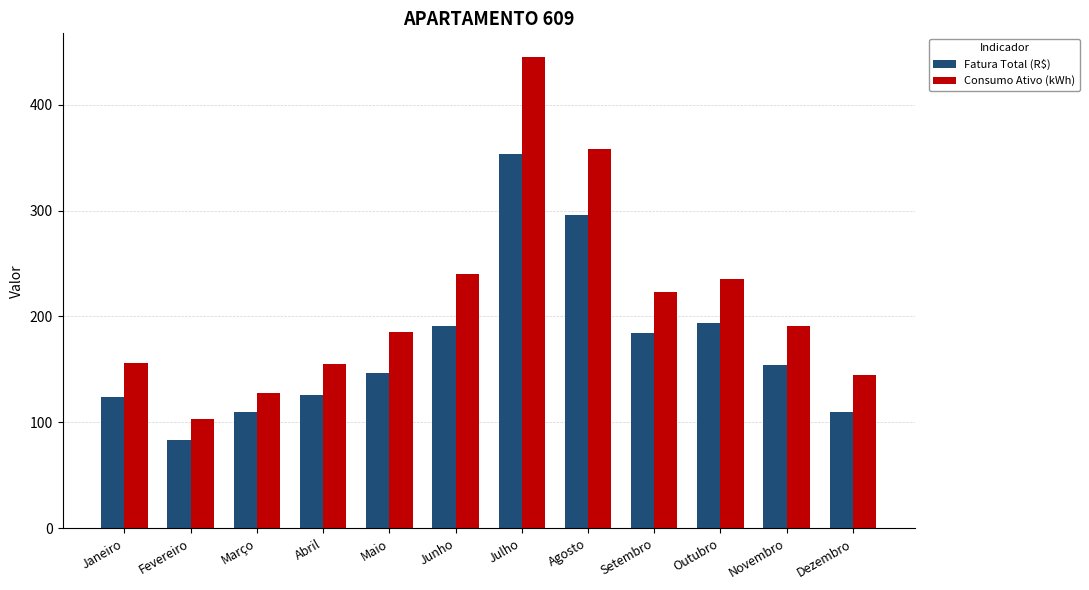

What are all the series names shown in the legend?

Fatura Total (R$), Consumo Ativo (kWh)